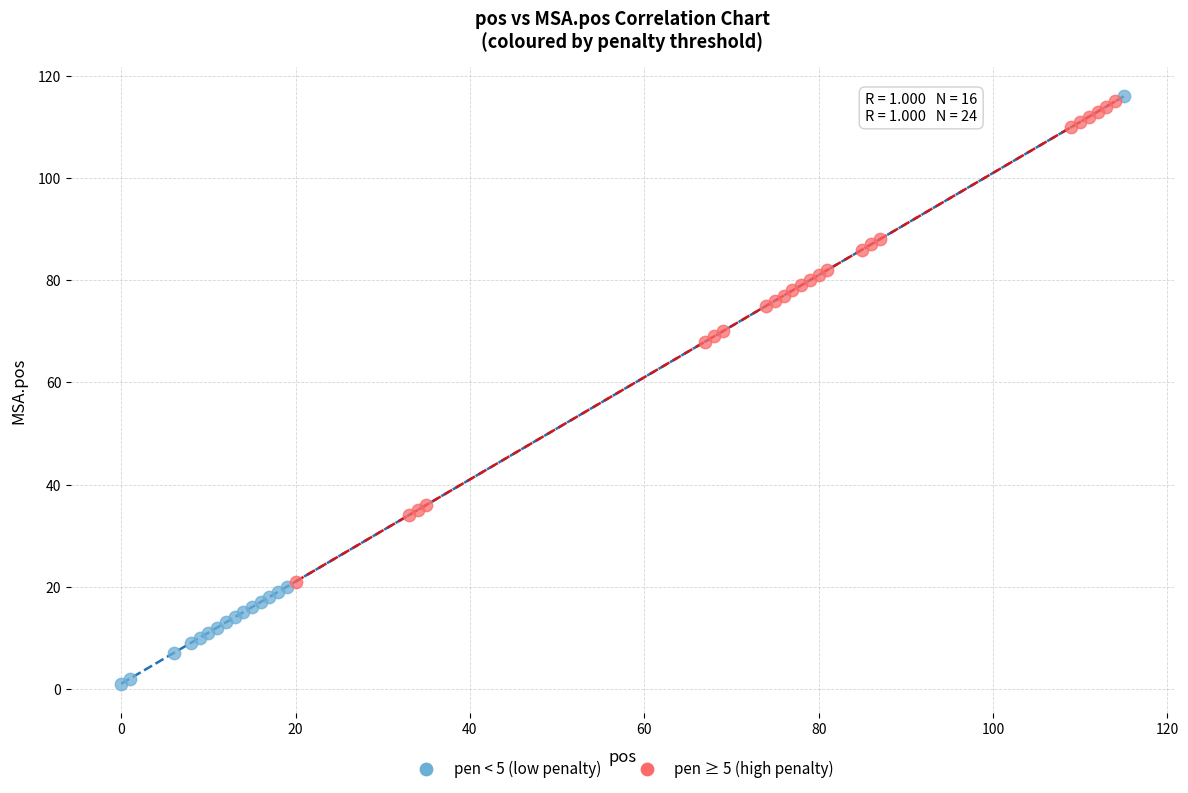

Which series has the widest spread of Y values?

pen < 5 (low penalty)